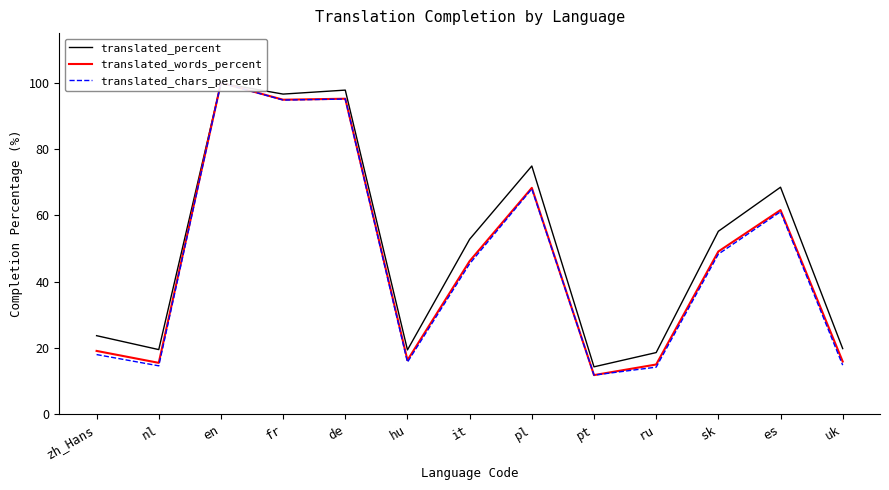

How many lines are shown in the chart?

3